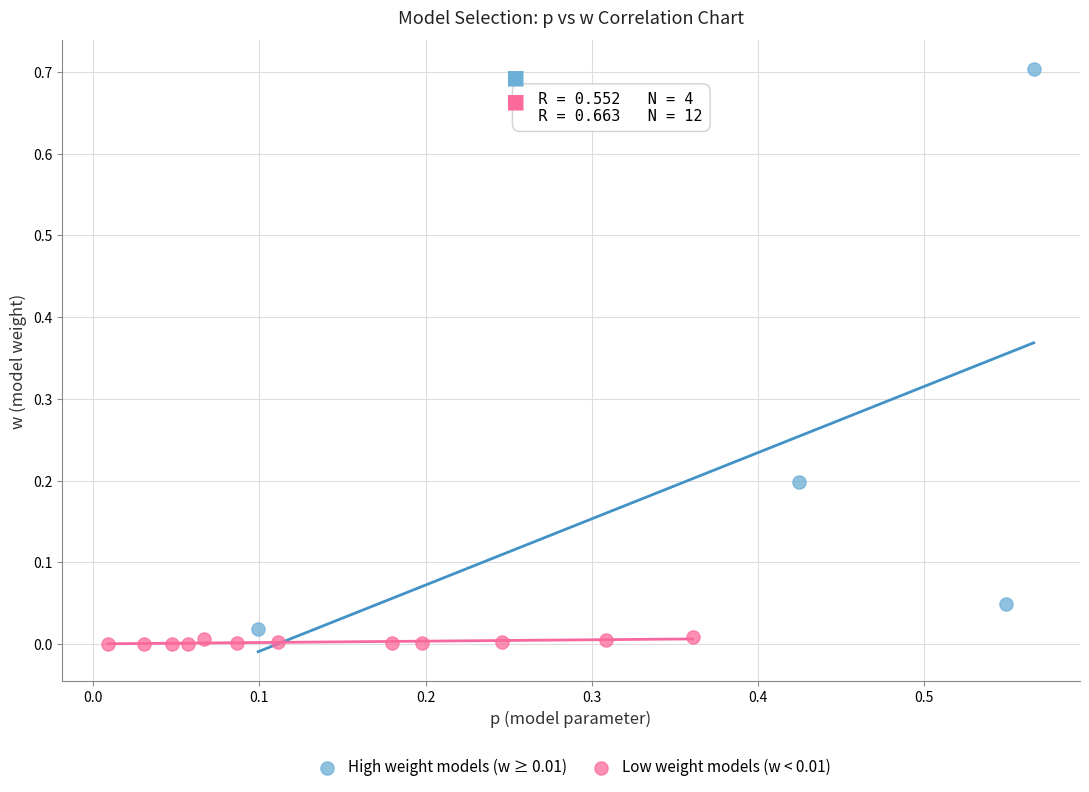

What are all the series names shown in the legend?

High weight models (w ≥ 0.01), Low weight models (w < 0.01)